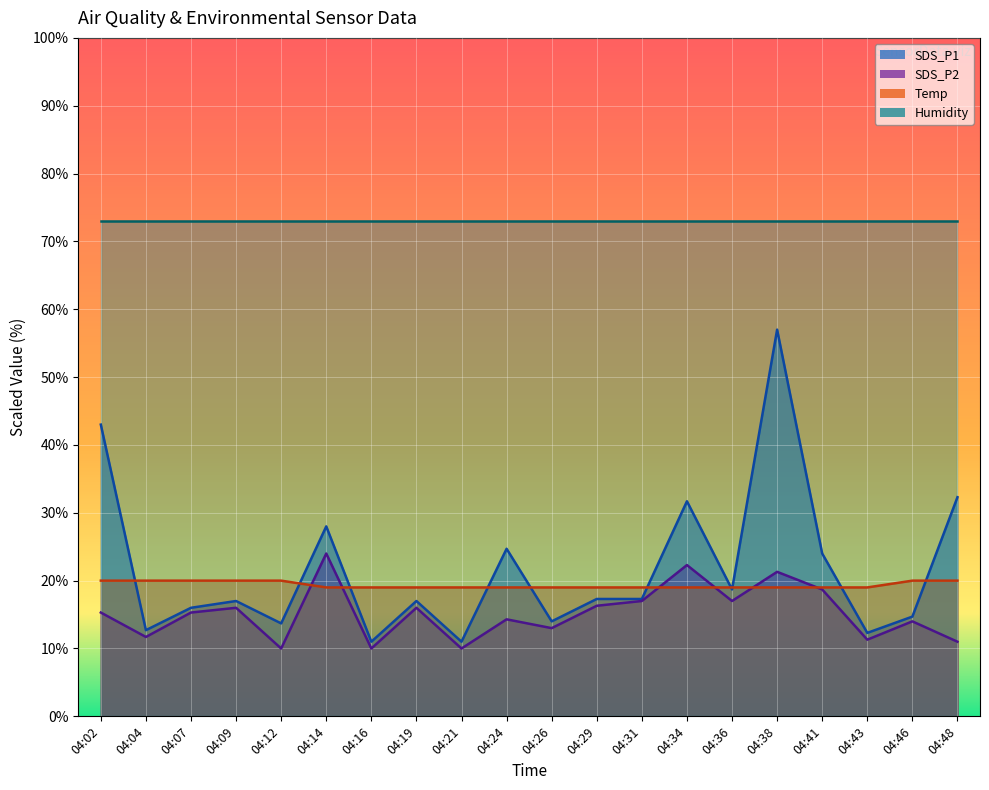

Which series ends up on top after the final intersection of Temp and SDS_P1?

SDS_P1